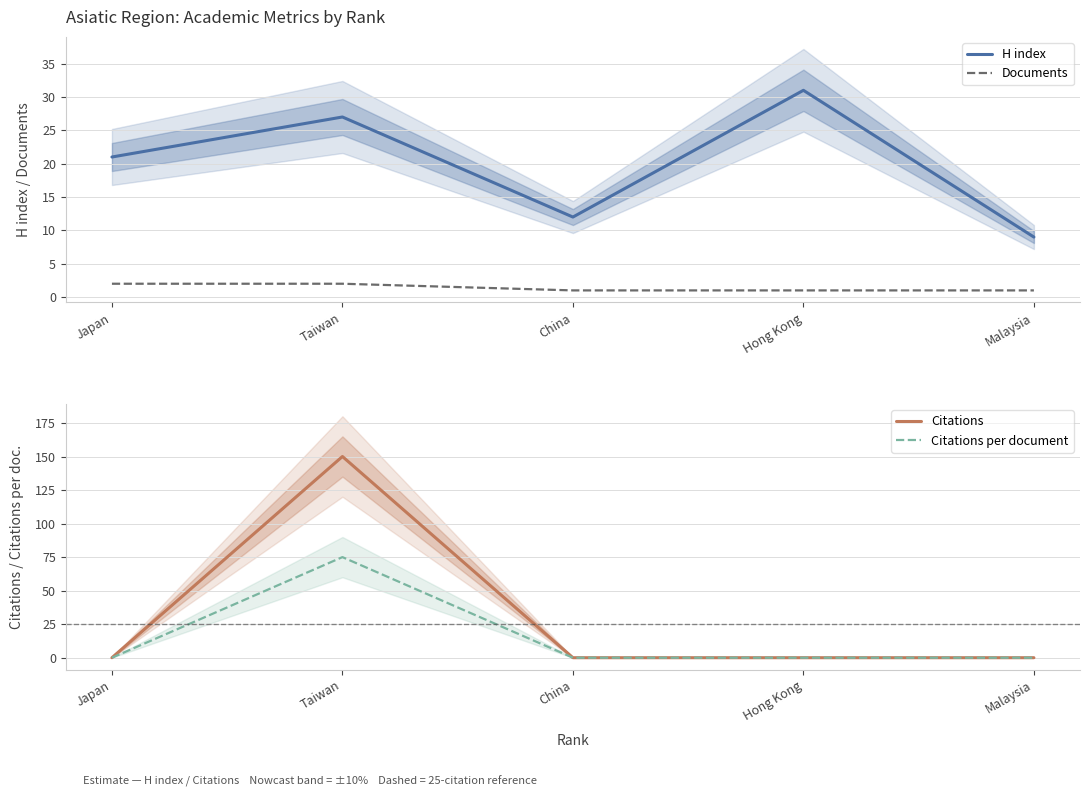

The H index series shows 31 at Hong Kong. True or false?

True